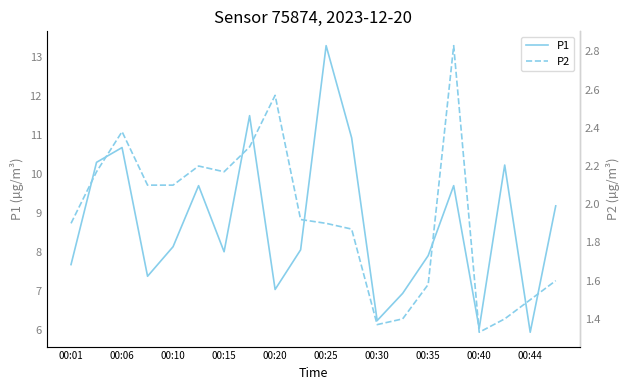

The value of P1 at 00:30 is 6.2. True or false?

True